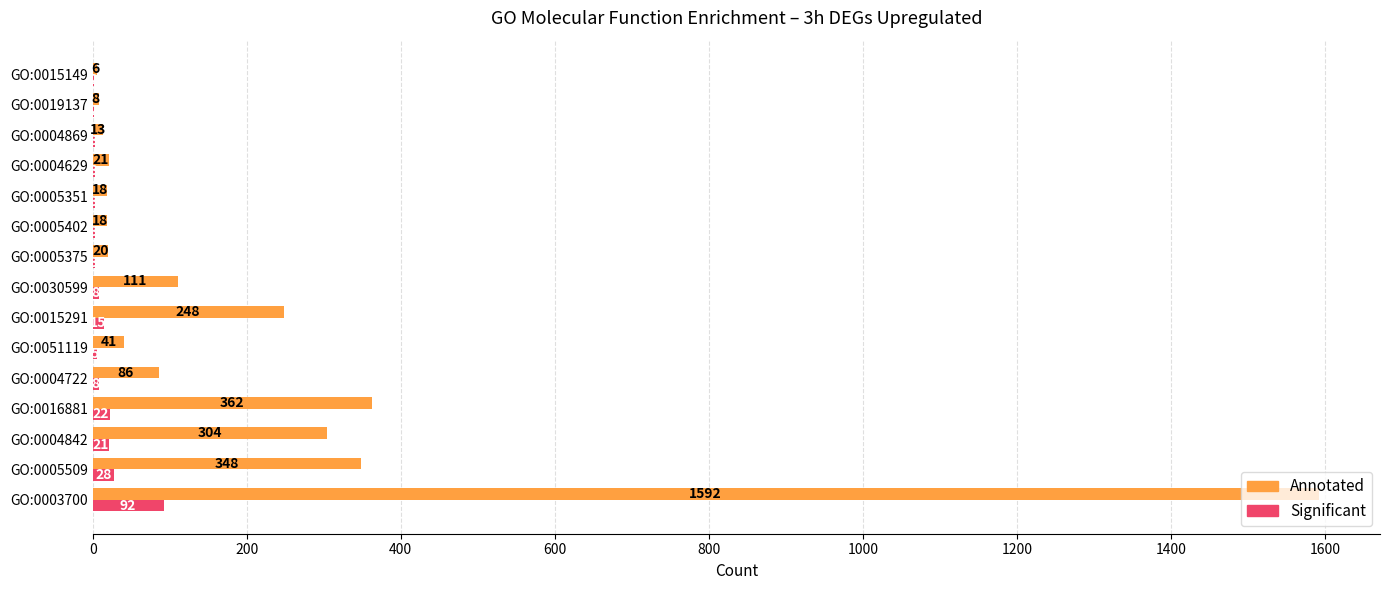

The value of Annotated at GO:0016881 is 362. True or false?

True